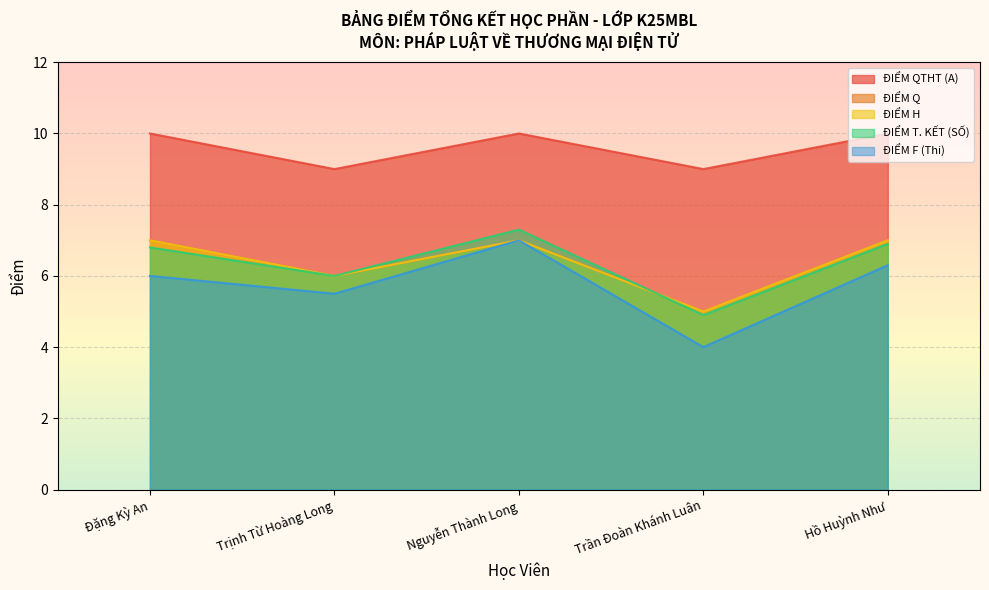

What is the sum of the ĐIỂM T. KẾT (SỐ) values at Trịnh Từ Hoàng Long and Đặng Kỳ An?

12.8